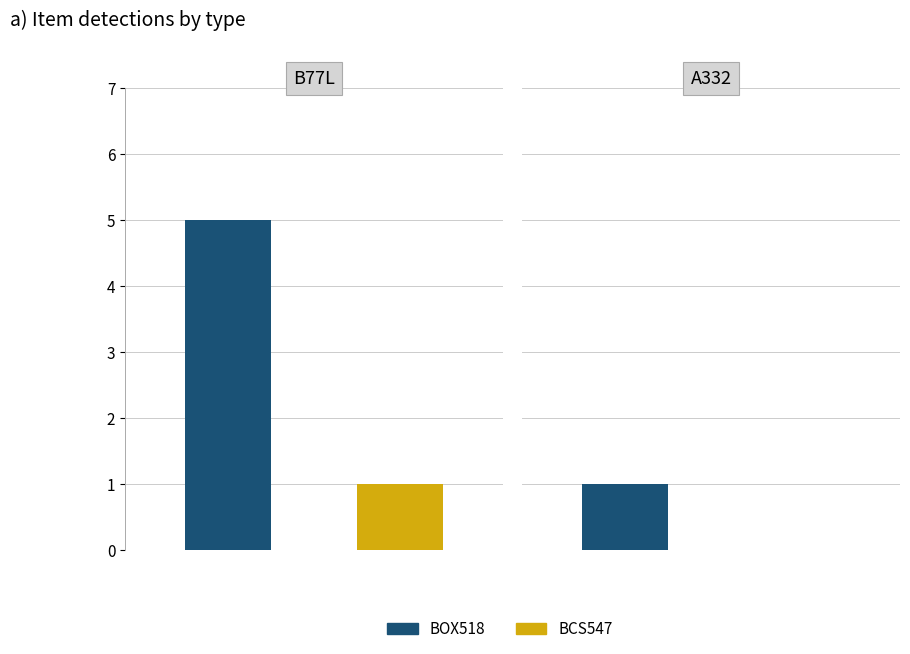

What is the value of the BOX518 bar at the 2nd from the left?

1